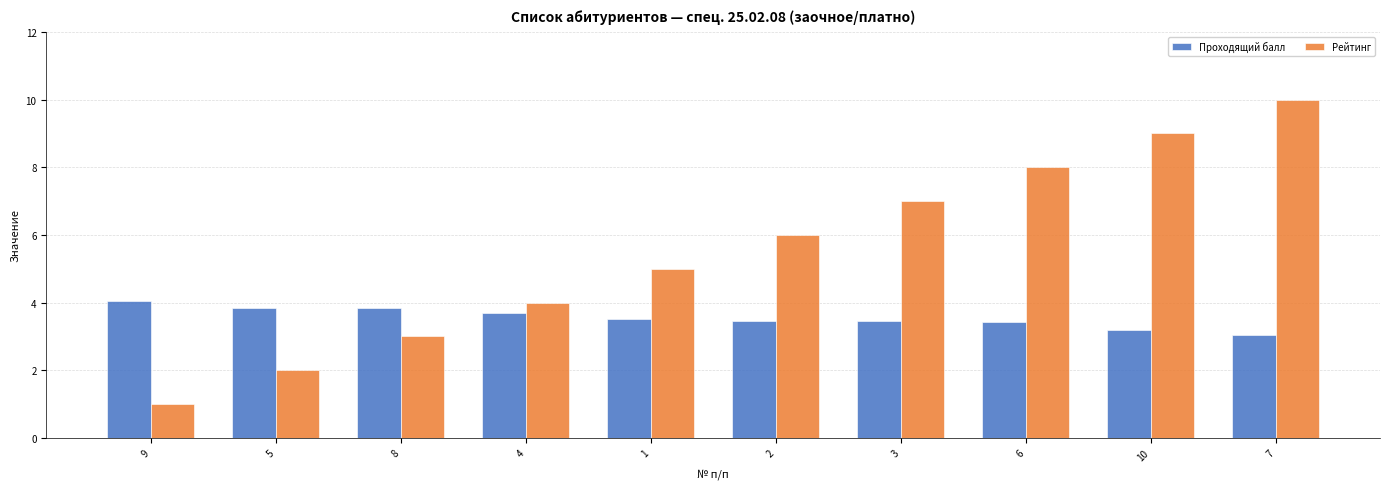

Which series has the largest total across all categories?

Рейтинг